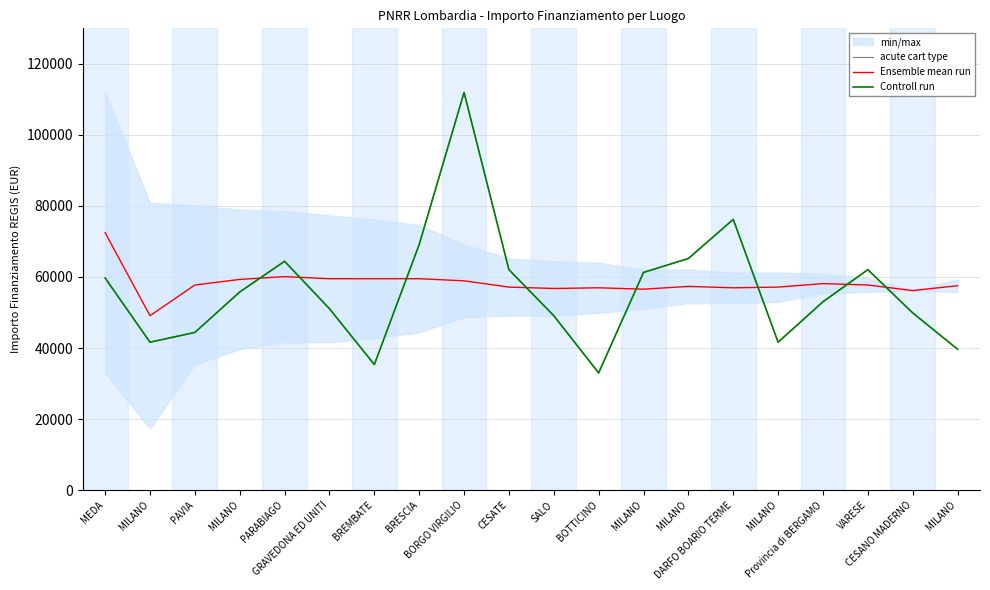

True or false: acute cart type has a value of 49886.1 at CESANO MADERNO.

True